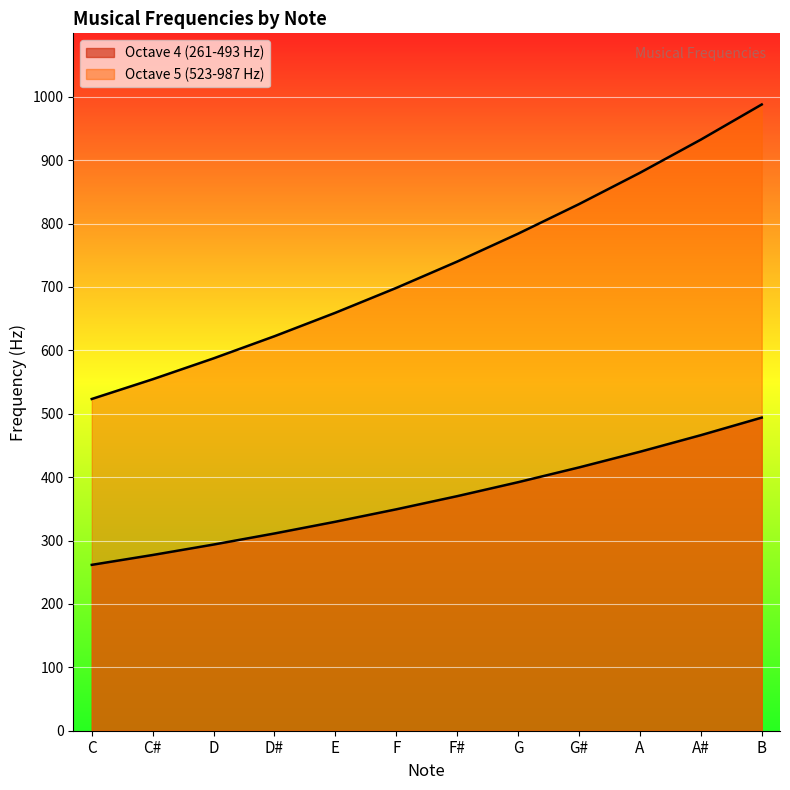

True or false: Octave 5 (523-987 Hz) has a value of 1160.7 at G.

False